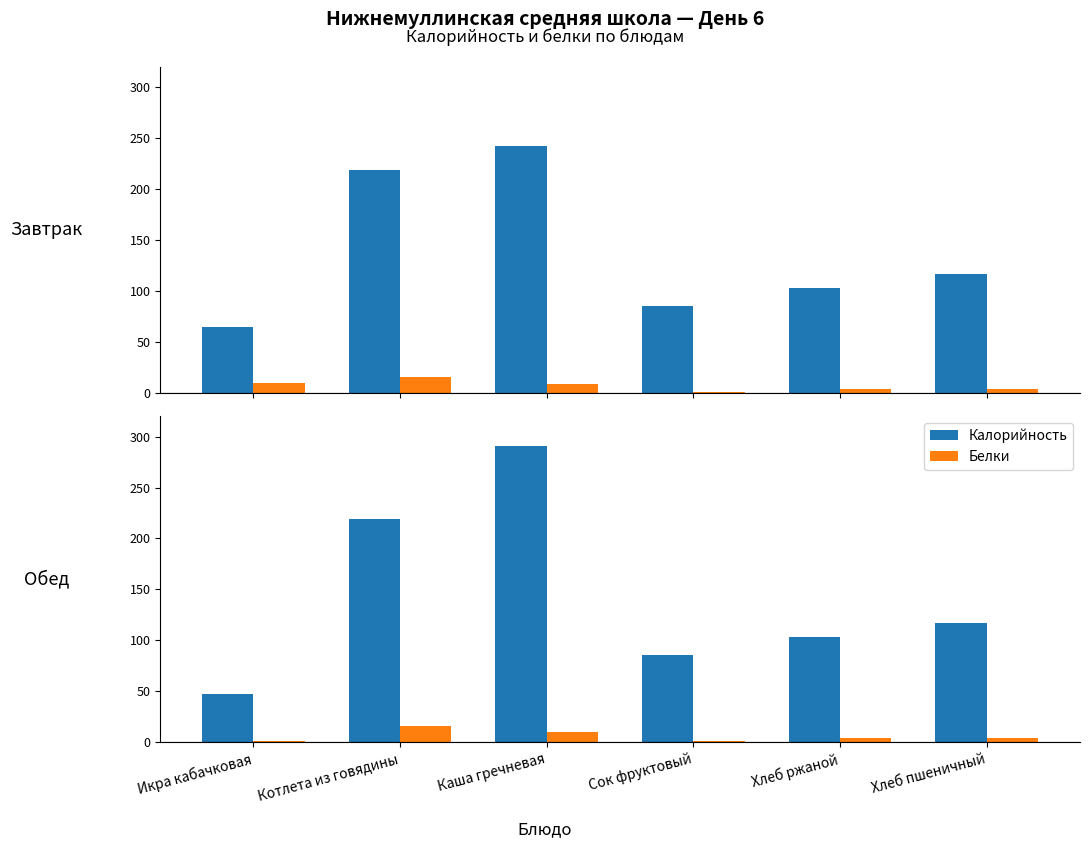

At which label is Белки closest to 8?

Каша гречневая